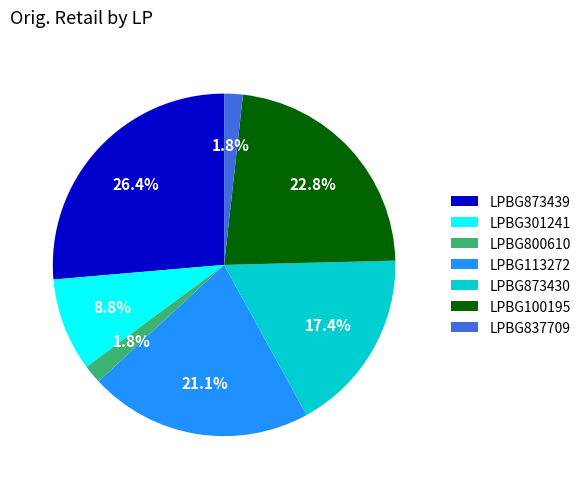

Does LPBG873439 represent more than half of the total?

No